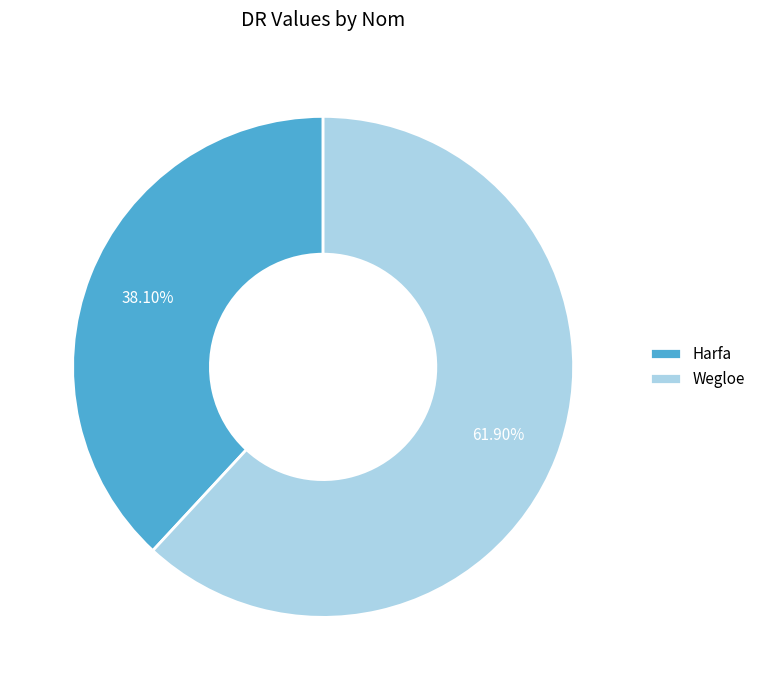

Does Wegloe account for over 50% of the chart?

Yes